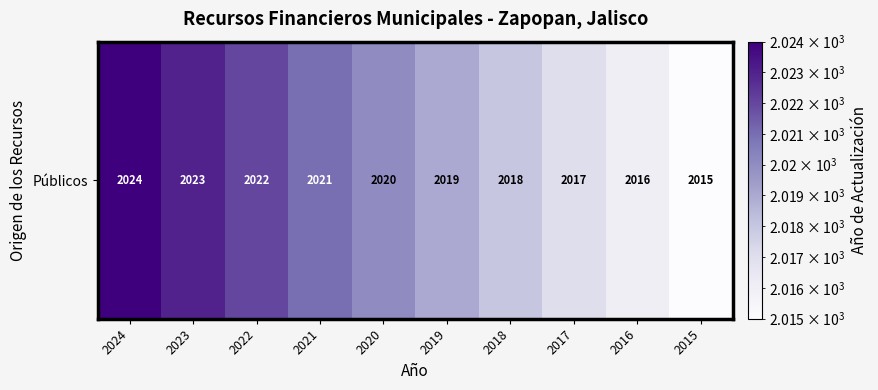

What is the change in value from 2024 to 2022?

-2